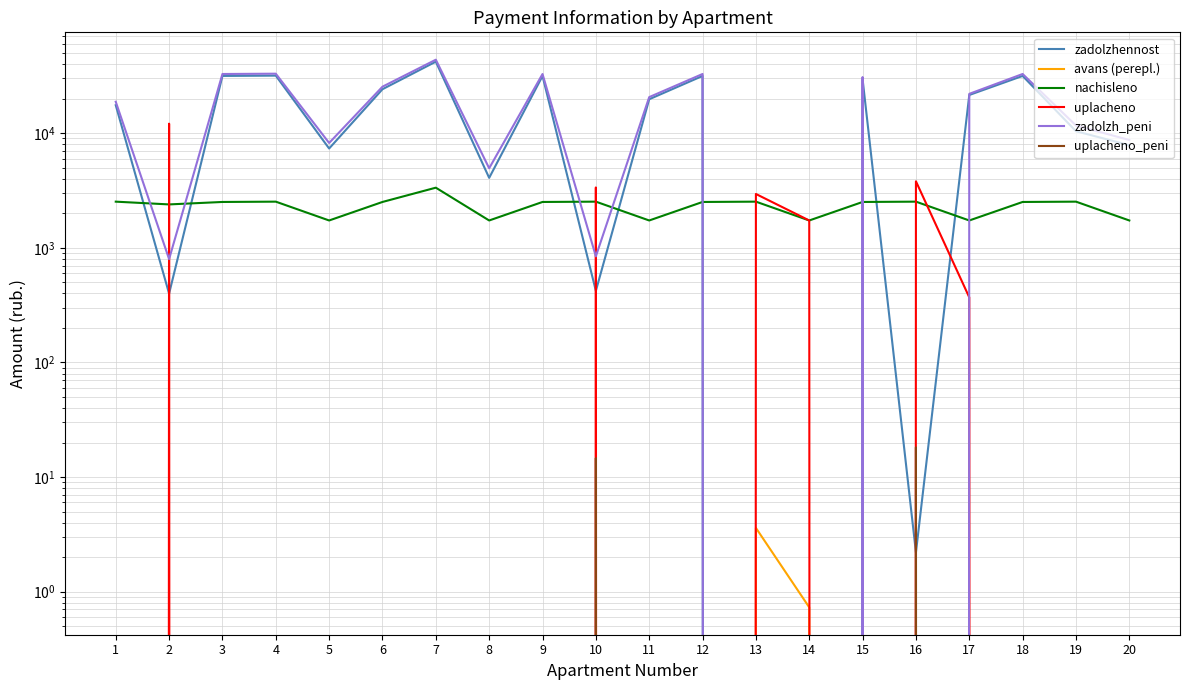

Reading left to right, list all the values displayed in this chart.

zadolzhennost: 17540.2	398.4	31580.5	31776.7	7350.0	24185.7	42074.7	4076.3	31563.2	421.2	19772.9	31580.5	0.0	0.0	29610.5	2.2	21542.0	31580.5	10401.7	7853.5
avans (perepl.): 0.0	0.0	0.0	0.0	0.0	0.0	0.0	0.0	0.0	0.0	0.0	0.0	3.6	0.7	0.0	0.0	0.0	0.0	0.0	0.0
nachisleno: 2527.2	2390.7	2511.6	2527.2	1731.6	2511.6	3346.2	1731.6	2511.6	2527.2	1731.6	2511.6	2527.2	1731.6	2511.6	2527.2	1731.6	2511.6	2527.2	1731.6
uplacheno: 0.0	12105.9	0.0	0.0	0.0	0.0	0.0	0.0	0.0	3361.7	0.0	0.0	2948.4	1731.6	0.0	3803.3	369.5	0.0	0.0	0.0
zadolzh_peni: 18803.8	796.9	32836.3	33040.3	8215.8	25441.5	43747.8	4942.1	32819.0	842.4	20638.7	32836.3	0.0	0.0	30866.3	0.0	22038.4	32836.3	11665.3	8719.3
uplacheno_peni: 0.0	0.0	0.0	0.0	0.0	0.0	0.0	0.0	0.0	14.6	0.0	0.0	0.0	0.0	0.0	18.2	0.0	0.0	0.0	0.0